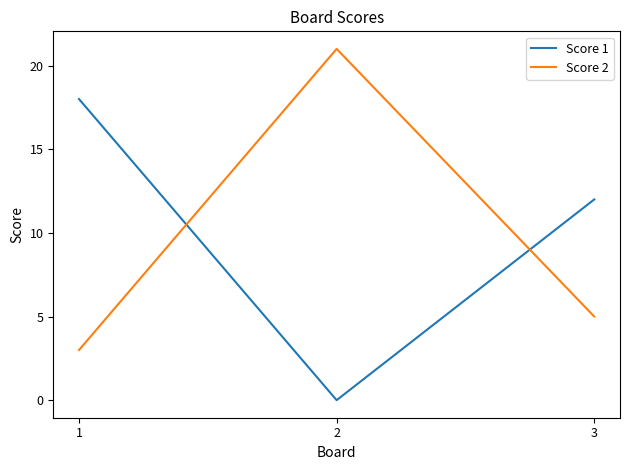

What is the total value across all series at 1?

21